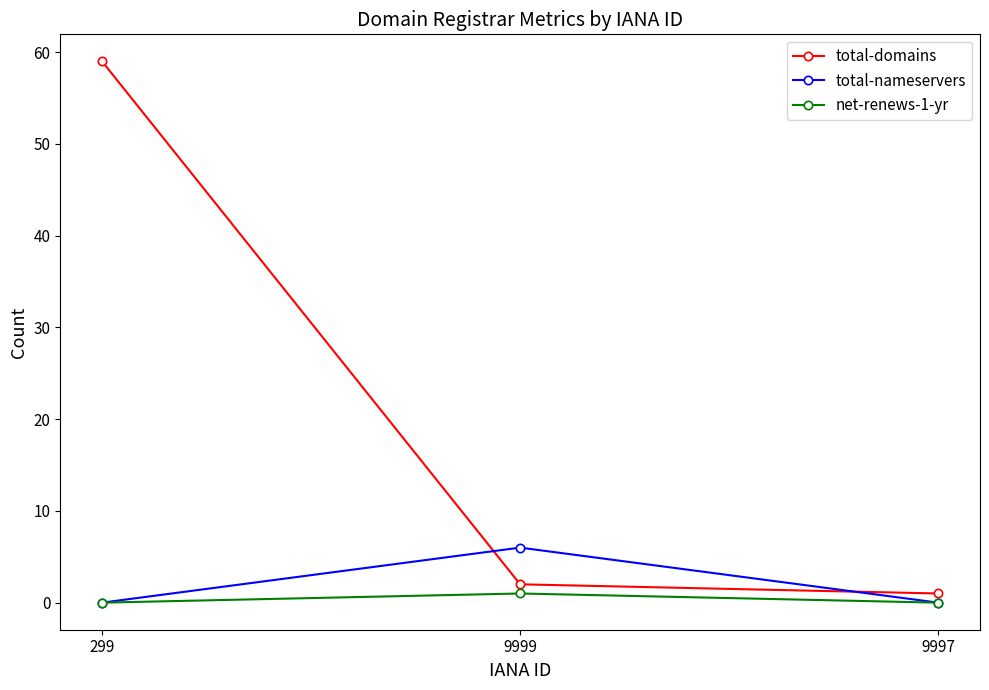

How many lines are shown in the chart?

3